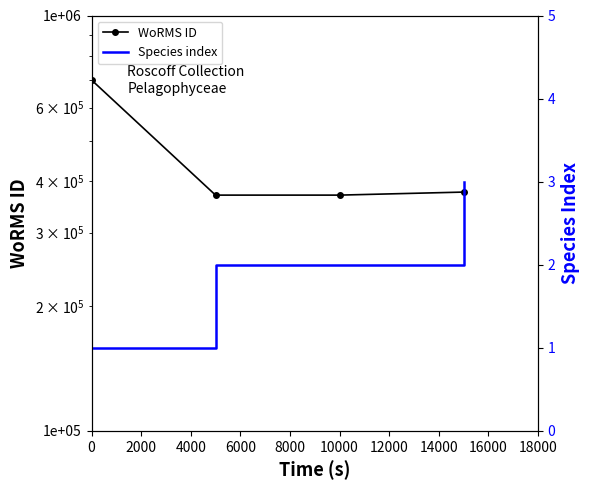

Count the Species index values in the range 2 to 3.

3